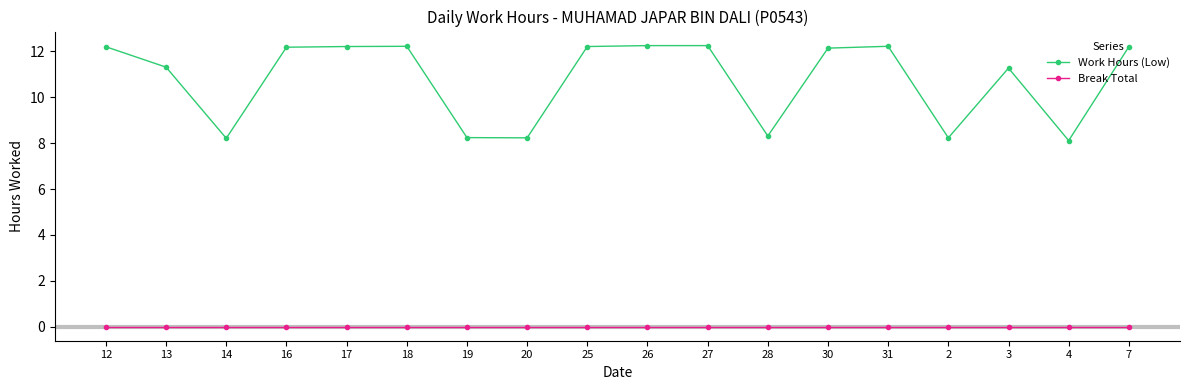

What is the label of the 5th point from the left?

17